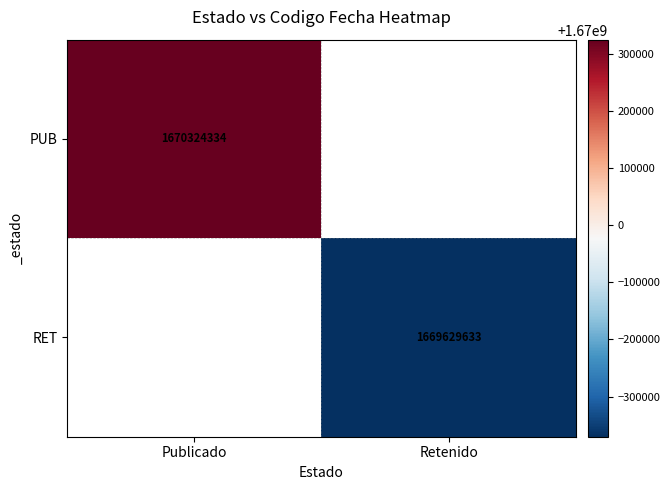

Is it true that PUB equals 2909623836 at Publicado?

False